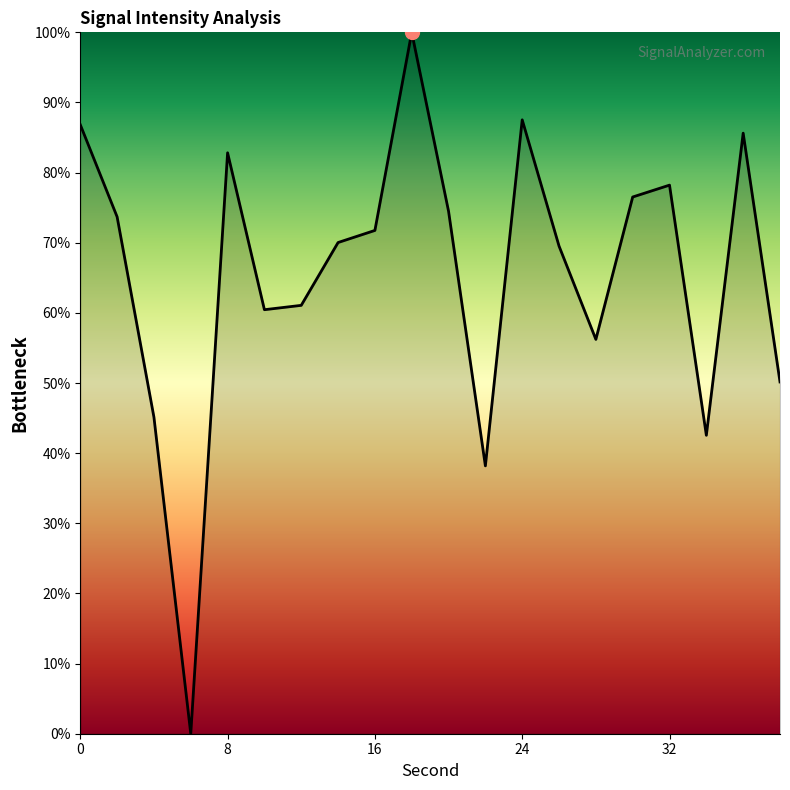

What is the greatest value displayed?

100.0